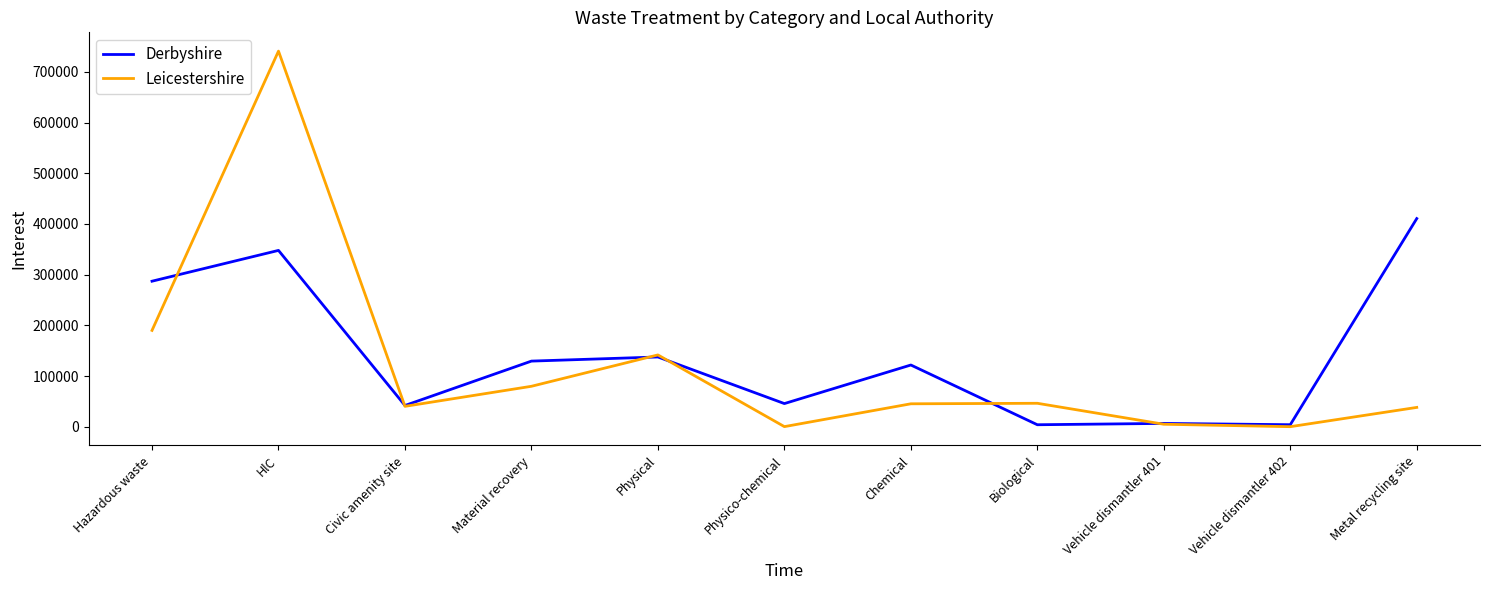

At which category does Derbyshire reach its first local valley?

Civic amenity site